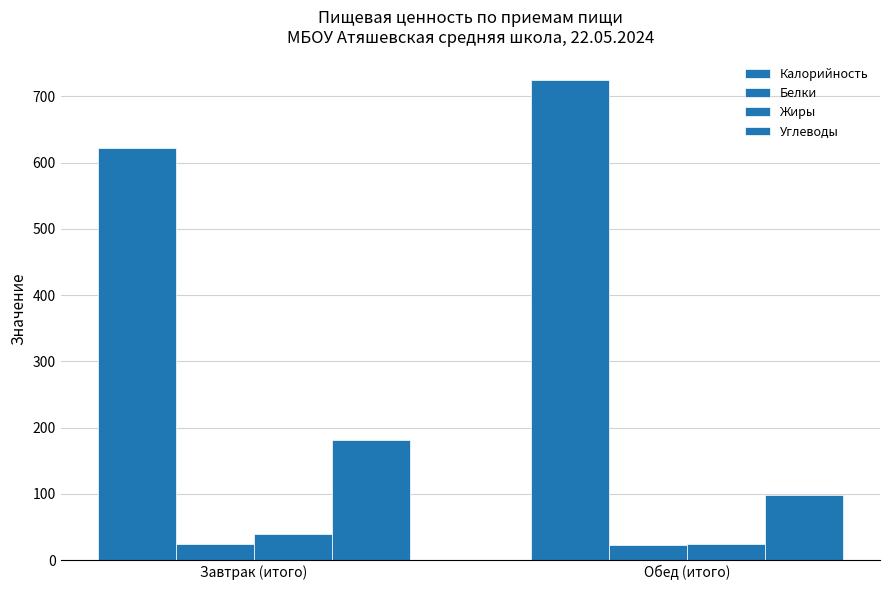

How many values in the Углеводы series exceed 181?

1